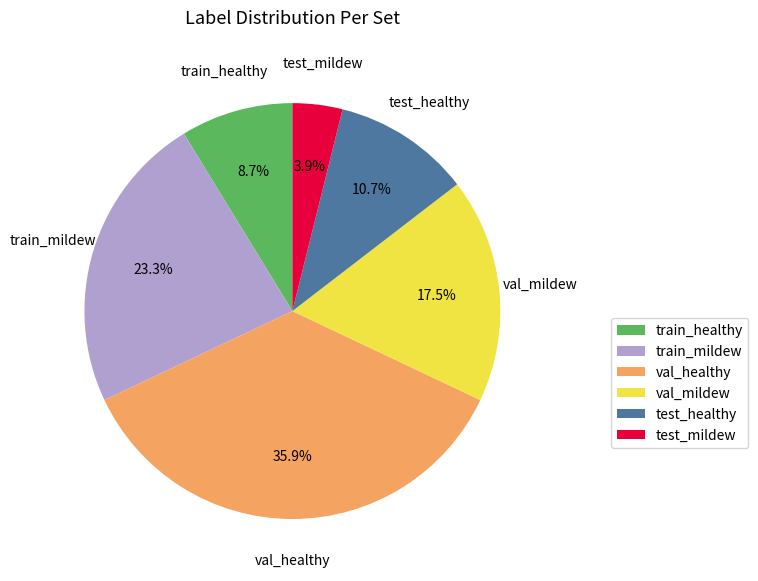

Does train_mildew account for over 50% of the chart?

No